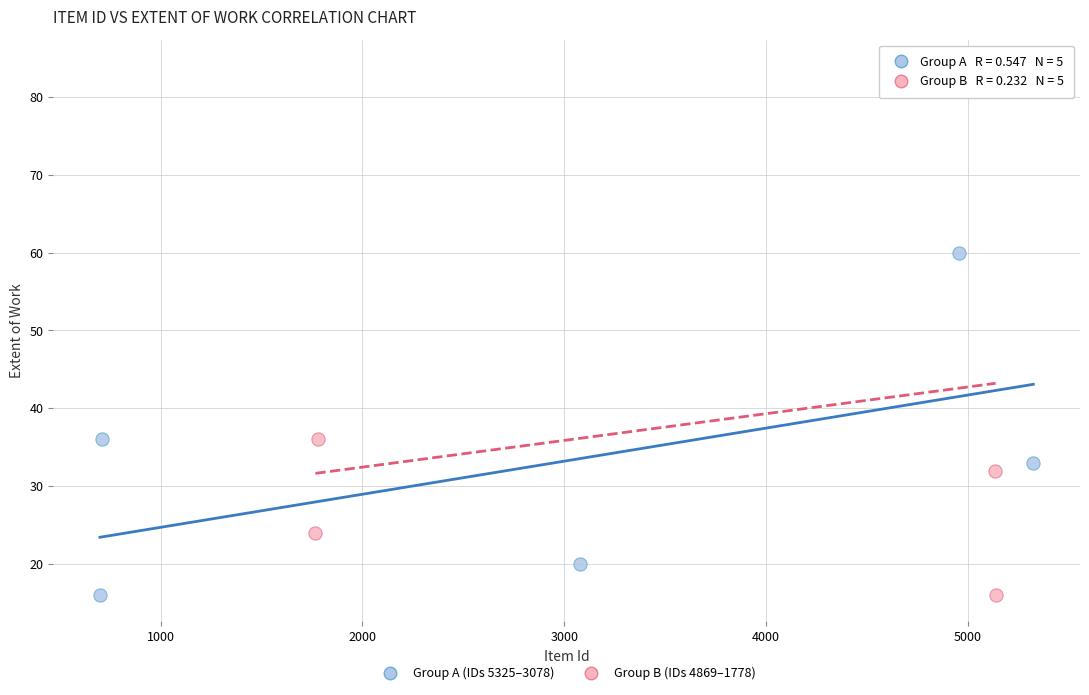

Which series reaches the maximum Y coordinate?

Group B (IDs 4869–1778)